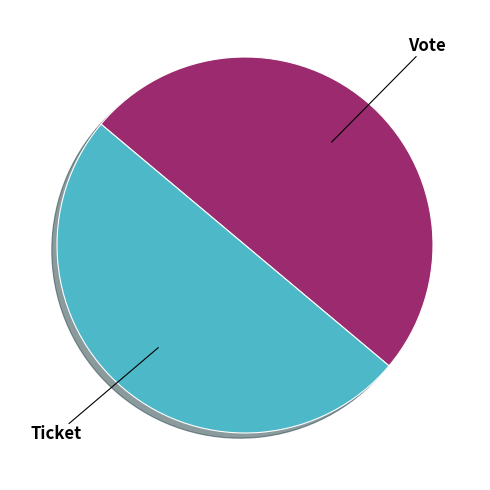

Is it true that Ticket is 41% of the pie?

False